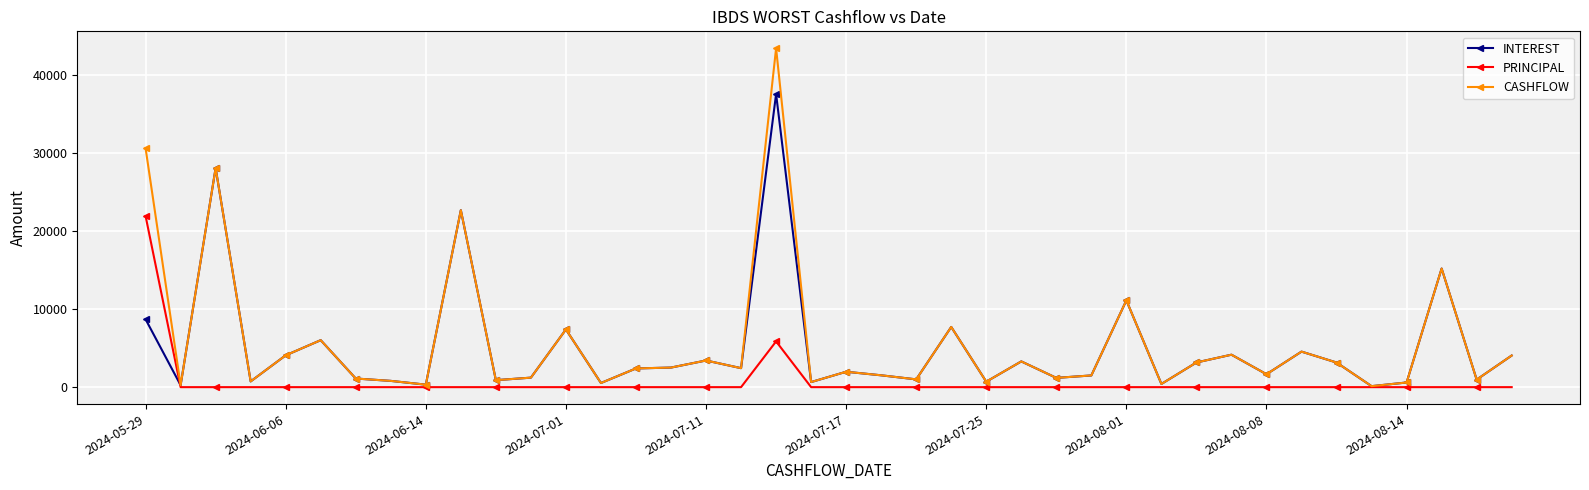

What is the greatest value displayed?

43441.0